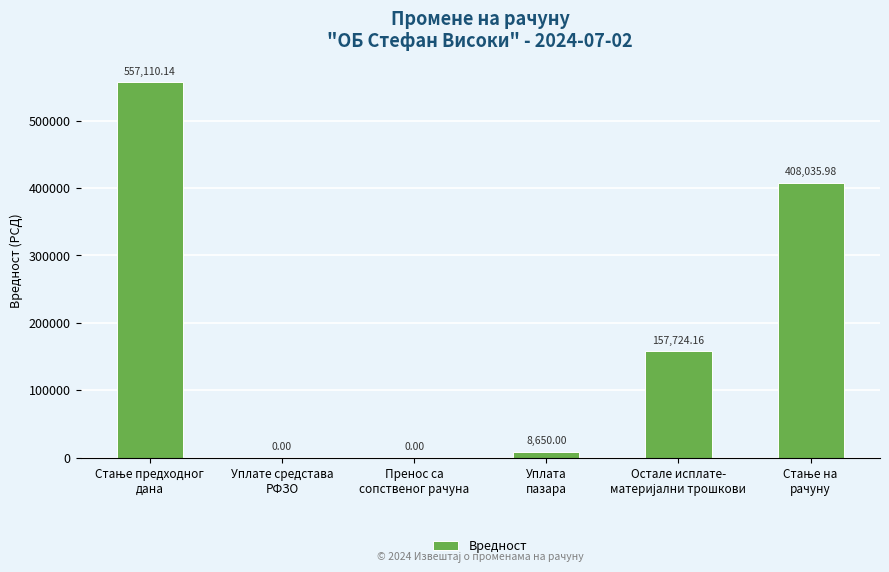

What is the sum of all values?

1131520.3